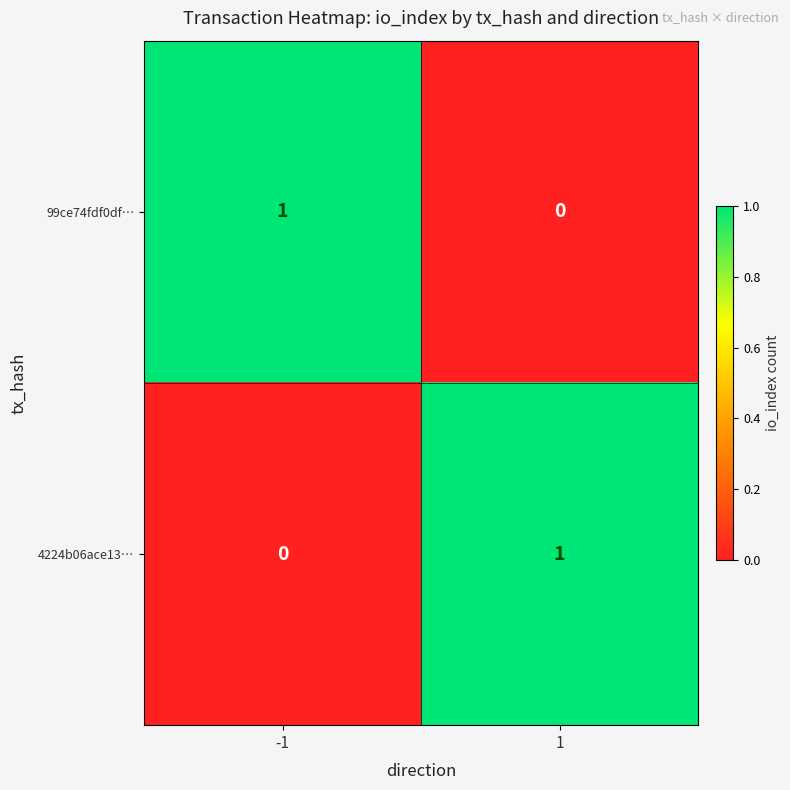

The value of 99ce74fdf0df… at -1 is 1. True or false?

True